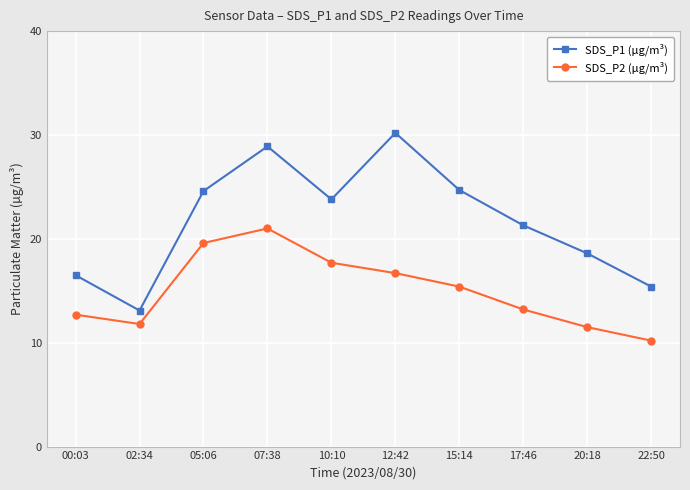

Where is the first local minimum for SDS_P2 (µg/m³)?

02:34